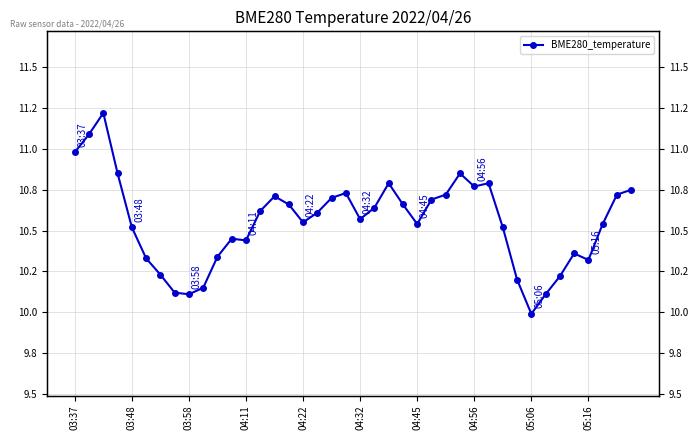

What is the minimum value shown in the chart?

10.0